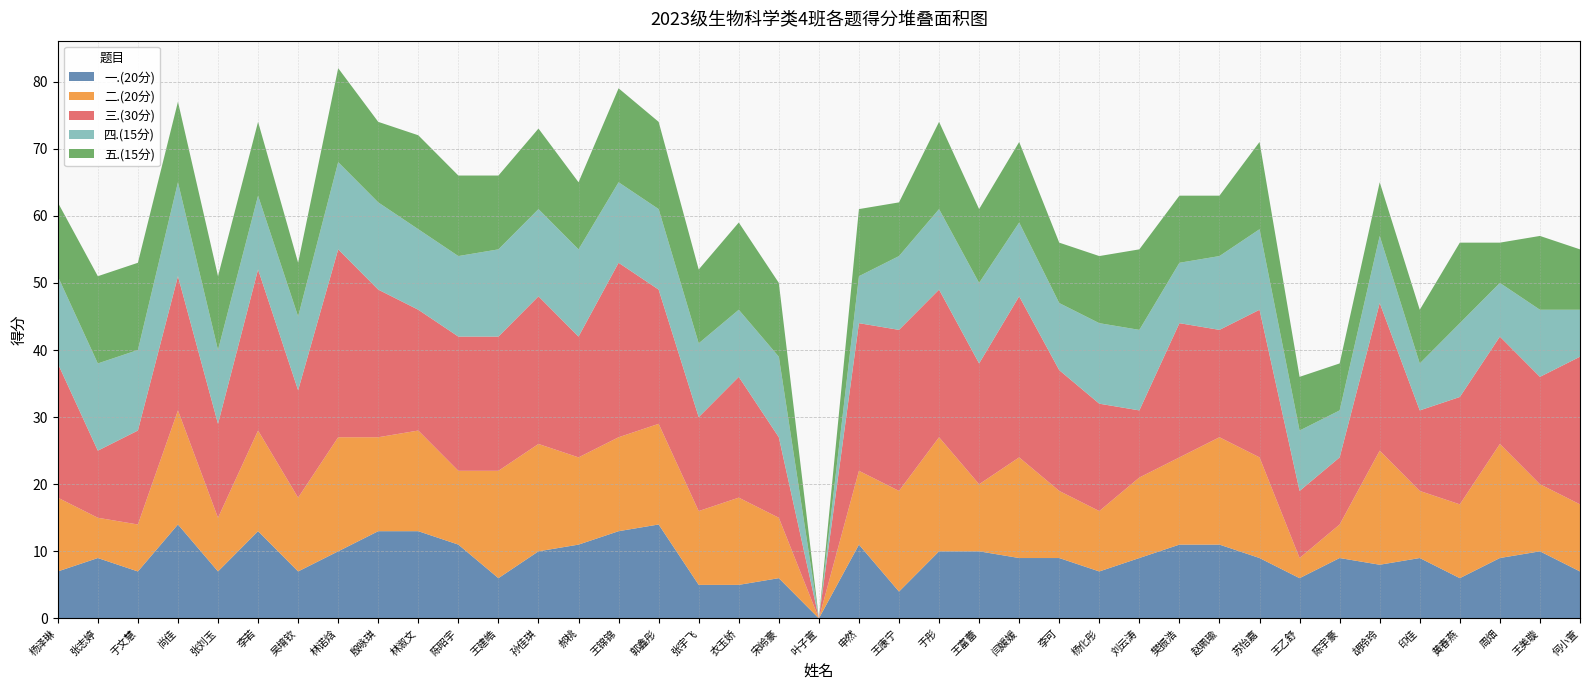

Reading left to right, list all the values displayed in this chart.

一.(20分): 杨泽琳=7	张志婷=9	于文慧=7	尚佳=14	张刘玉=7	李若=13	吴堉钦=7	林诺焓=10	殷咏琪=13	林溆文=13	陈昭宇=11	王建皓=6	孙佳琪=10	郝桃=11	王锦锦=13	郭鑫彤=14	张宇飞=5	衣玉娇=5	宋岭豪=6	叶子萱=0	申然=11	王康宁=4	于彤=10	王富蕾=10	闫媛媛=9	李可=9	杨化彤=7	刘云涛=9	樊振浩=11	赵珮瑜=11	苏怡嘉=9	王乙舒=6	陈宇豪=9	胡玲玲=8	印佳=9	黄春燕=6	周畑=9	王美璇=10	何小萱=7
二.(20分): 杨泽琳=11	张志婷=6	于文慧=7	尚佳=17	张刘玉=8	李若=15	吴堉钦=11	林诺焓=17	殷咏琪=14	林溆文=15	陈昭宇=11	王建皓=16	孙佳琪=16	郝桃=13	王锦锦=14	郭鑫彤=15	张宇飞=11	衣玉娇=13	宋岭豪=9	叶子萱=0	申然=11	王康宁=15	于彤=17	王富蕾=10	闫媛媛=15	李可=10	杨化彤=9	刘云涛=12	樊振浩=13	赵珮瑜=16	苏怡嘉=15	王乙舒=3	陈宇豪=5	胡玲玲=17	印佳=10	黄春燕=11	周畑=17	王美璇=10	何小萱=10
三.(30分): 杨泽琳=20	张志婷=10	于文慧=14	尚佳=20	张刘玉=14	李若=24	吴堉钦=16	林诺焓=28	殷咏琪=22	林溆文=18	陈昭宇=20	王建皓=20	孙佳琪=22	郝桃=18	王锦锦=26	郭鑫彤=20	张宇飞=14	衣玉娇=18	宋岭豪=12	叶子萱=0	申然=22	王康宁=24	于彤=22	王富蕾=18	闫媛媛=24	李可=18	杨化彤=16	刘云涛=10	樊振浩=20	赵珮瑜=16	苏怡嘉=22	王乙舒=10	陈宇豪=10	胡玲玲=22	印佳=12	黄春燕=16	周畑=16	王美璇=16	何小萱=22
四.(15分): 杨泽琳=13	张志婷=13	于文慧=12	尚佳=14	张刘玉=11	李若=11	吴堉钦=11	林诺焓=13	殷咏琪=13	林溆文=12	陈昭宇=12	王建皓=13	孙佳琪=13	郝桃=13	王锦锦=12	郭鑫彤=12	张宇飞=11	衣玉娇=10	宋岭豪=12	叶子萱=0	申然=7	王康宁=11	于彤=12	王富蕾=12	闫媛媛=11	李可=10	杨化彤=12	刘云涛=12	樊振浩=9	赵珮瑜=11	苏怡嘉=12	王乙舒=9	陈宇豪=7	胡玲玲=10	印佳=7	黄春燕=11	周畑=8	王美璇=10	何小萱=7
五.(15分): 杨泽琳=11	张志婷=13	于文慧=13	尚佳=12	张刘玉=11	李若=11	吴堉钦=8	林诺焓=14	殷咏琪=12	林溆文=14	陈昭宇=12	王建皓=11	孙佳琪=12	郝桃=10	王锦锦=14	郭鑫彤=13	张宇飞=11	衣玉娇=13	宋岭豪=11	叶子萱=0	申然=10	王康宁=8	于彤=13	王富蕾=11	闫媛媛=12	李可=9	杨化彤=10	刘云涛=12	樊振浩=10	赵珮瑜=9	苏怡嘉=13	王乙舒=8	陈宇豪=7	胡玲玲=8	印佳=8	黄春燕=12	周畑=6	王美璇=11	何小萱=9